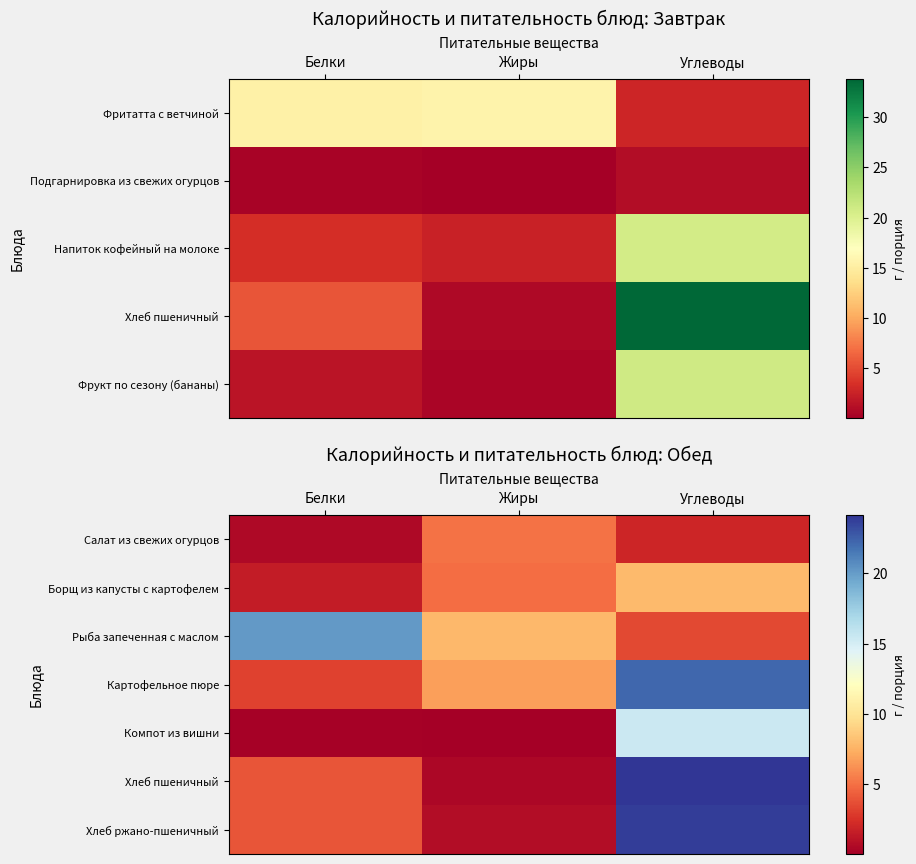

How many values in the Рыба запеченная с маслом series exceed 7?

2